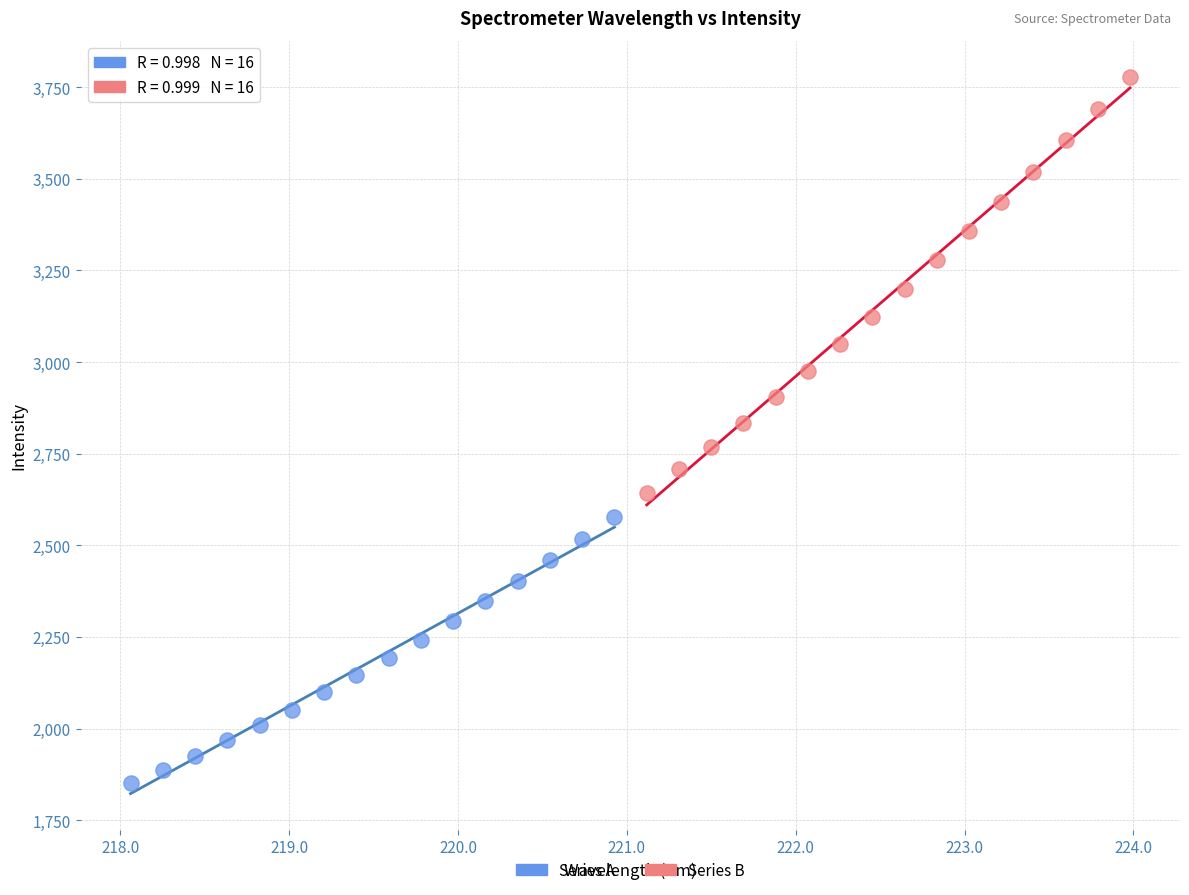

Which series contains the highest Y value?

Series B